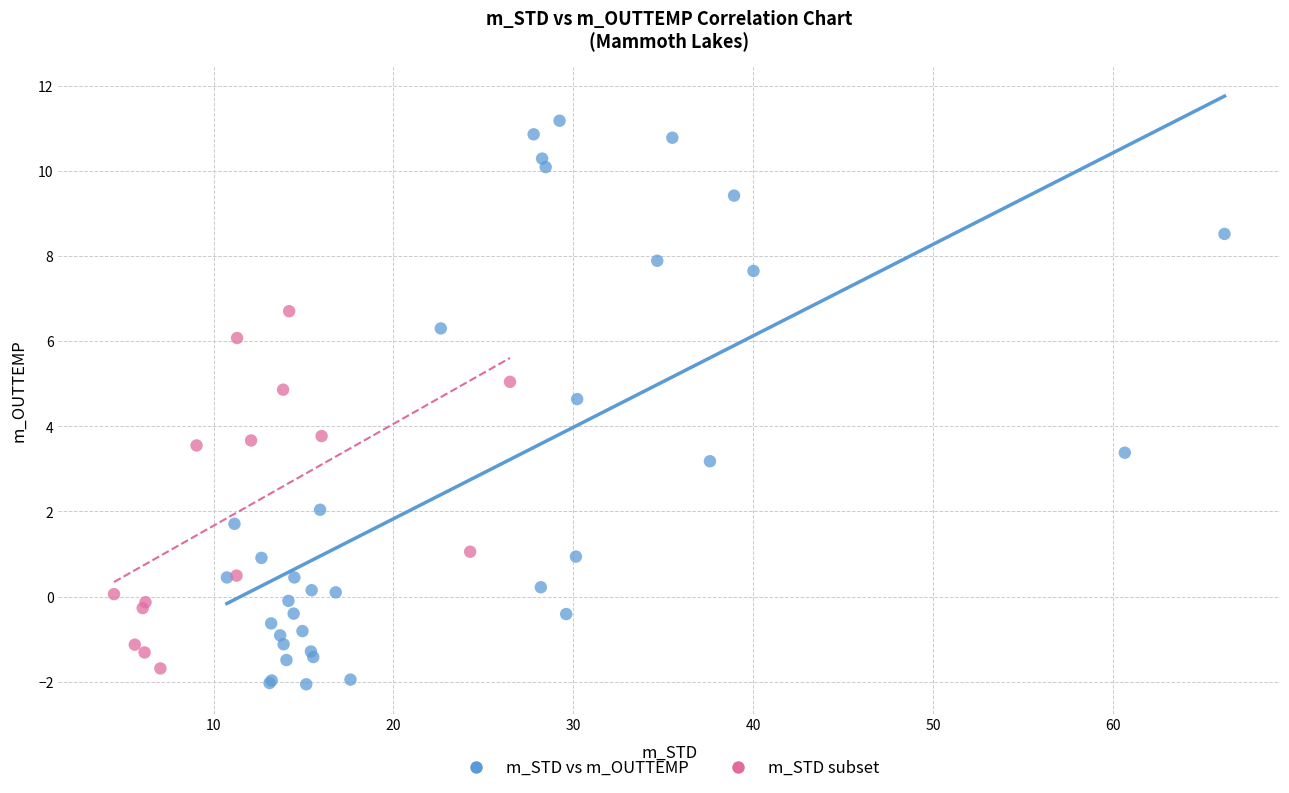

Which series has the widest spread of Y values?

m_STD vs m_OUTTEMP